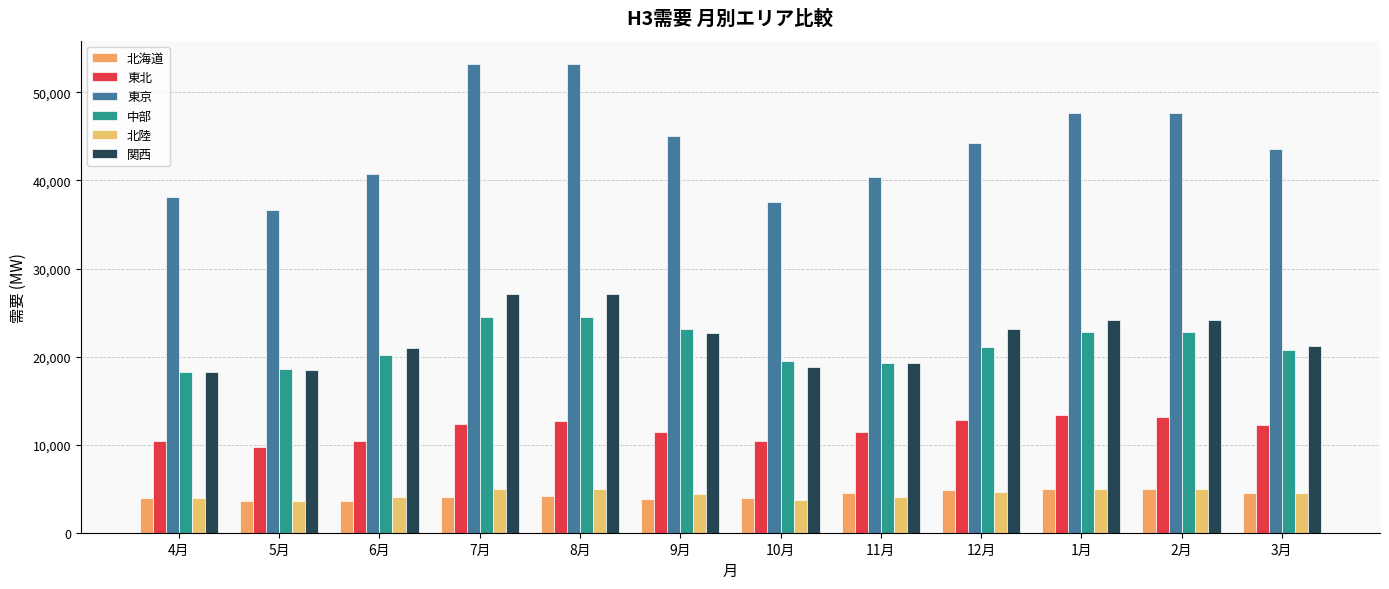

What is the sum of the 東北 values at 11月 and 10月?

21874.9